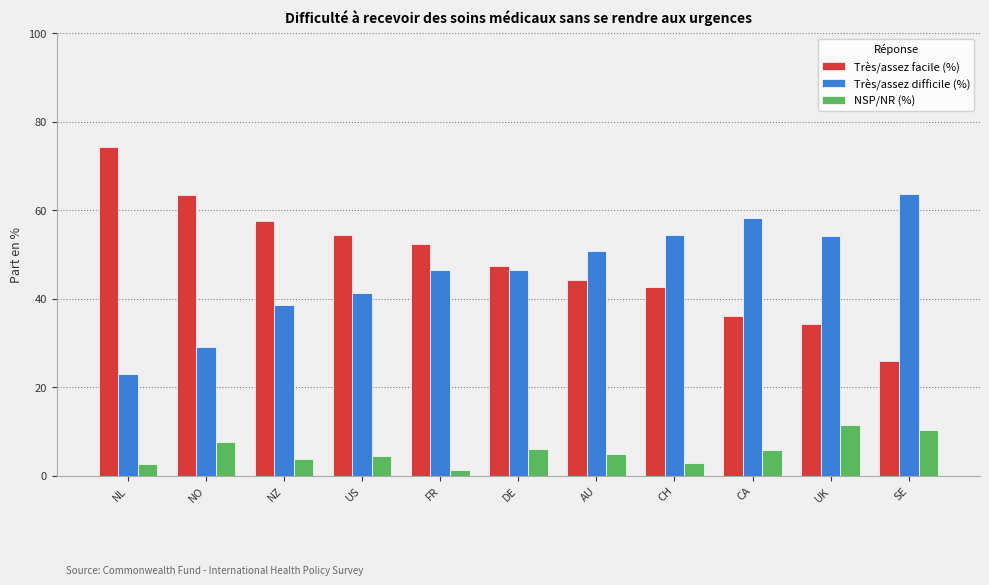

What is the sum of the Très/assez difficile (%) values at US and NZ?

79.9